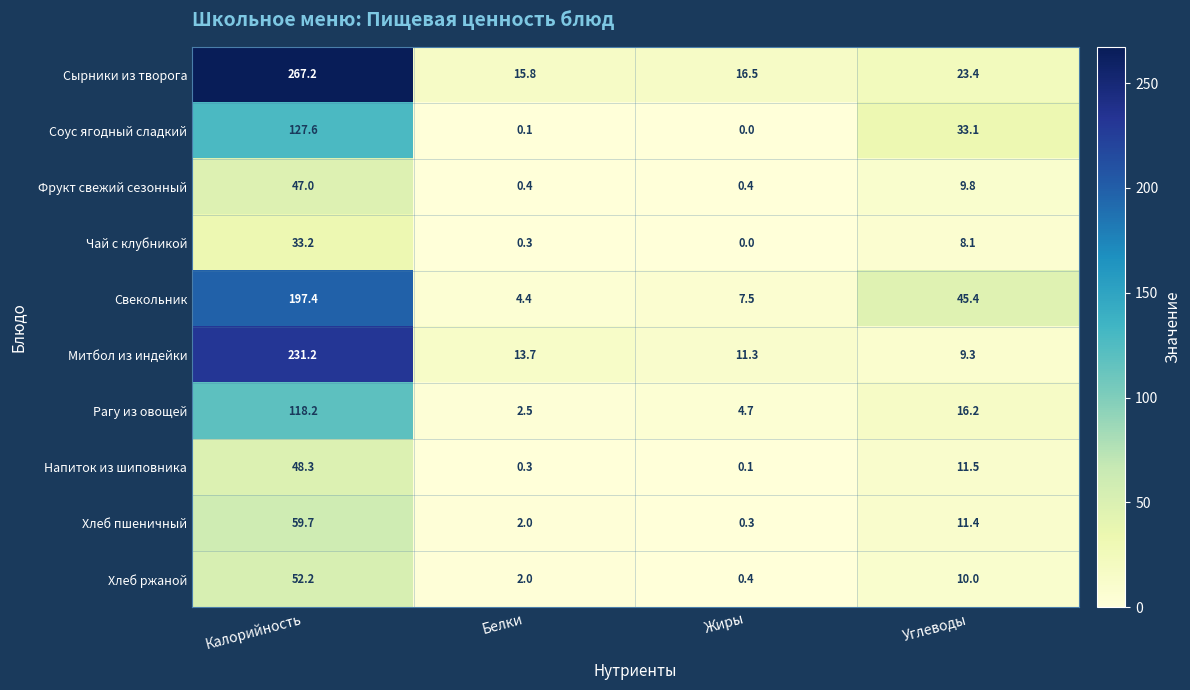

Which series has the widest spread of values?

Сырники из творога